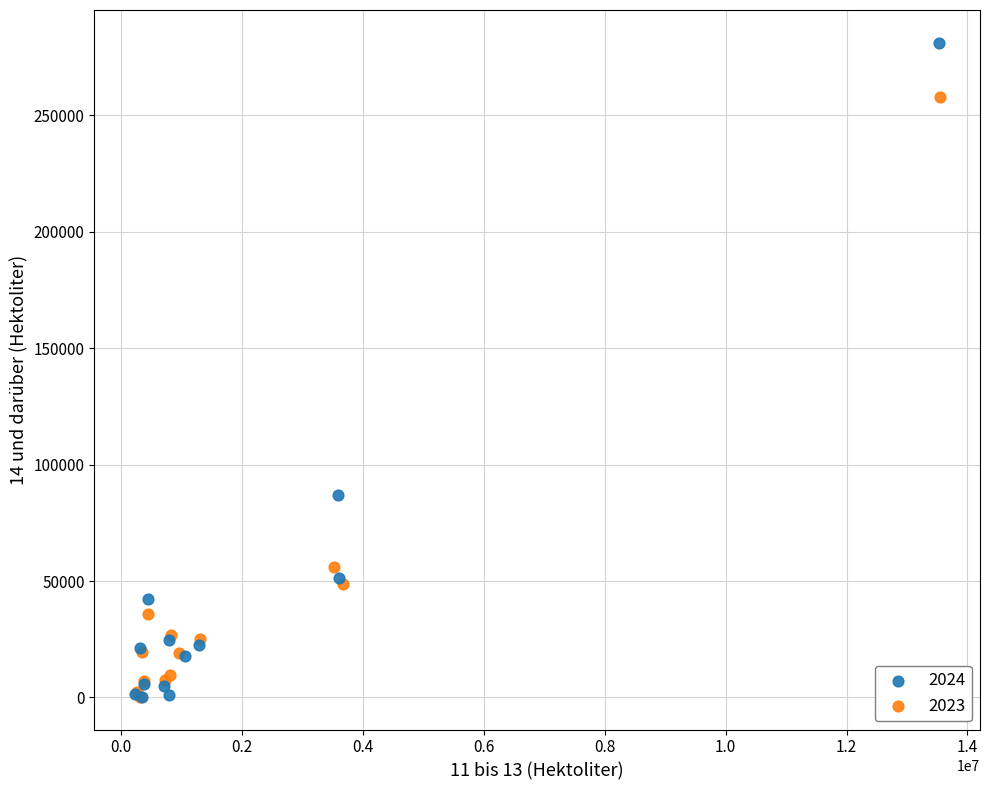

Which series has the widest spread of Y values?

2024